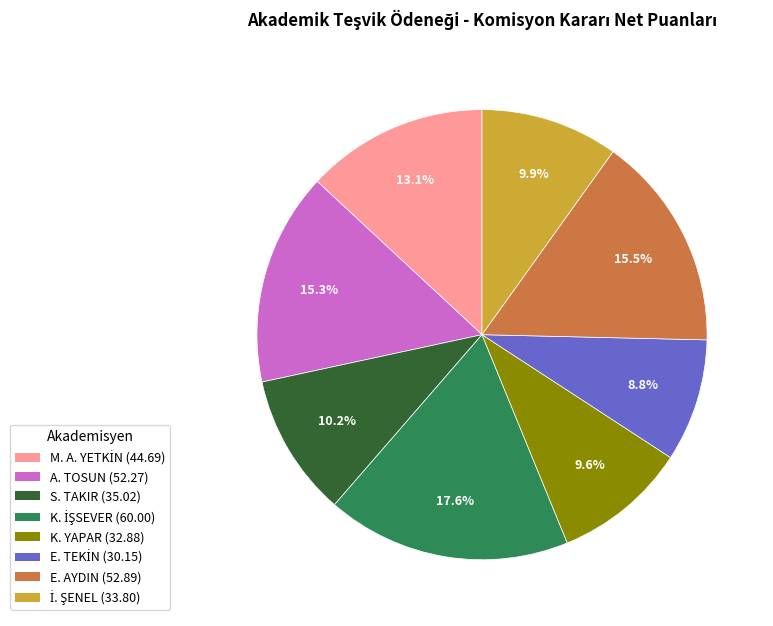

Is there a majority slice in this chart?

No